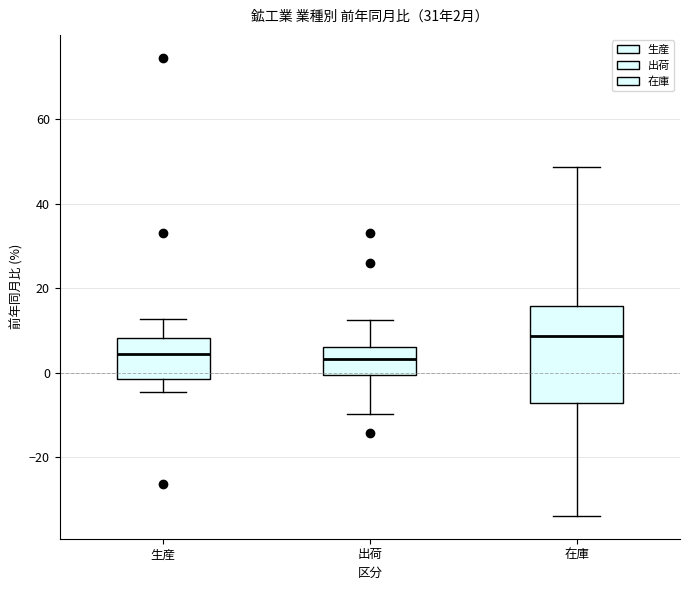

Which box's median line is the highest?

在庫